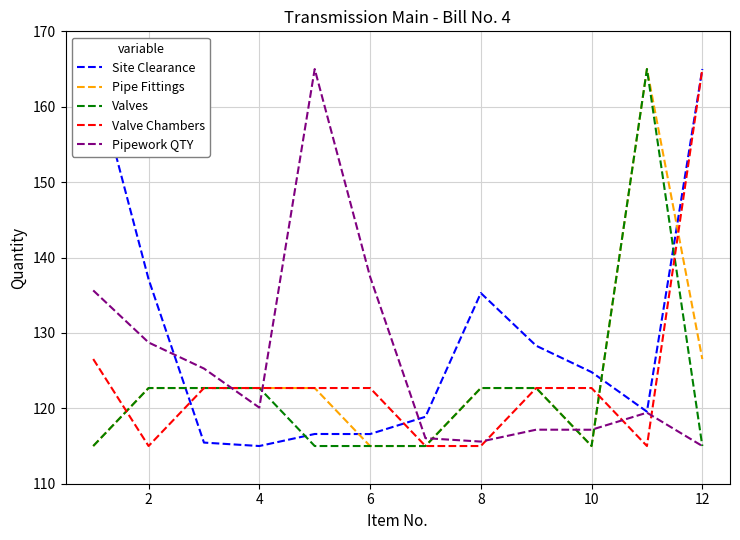

Which series has the largest range (max minus min)?

Site Clearance